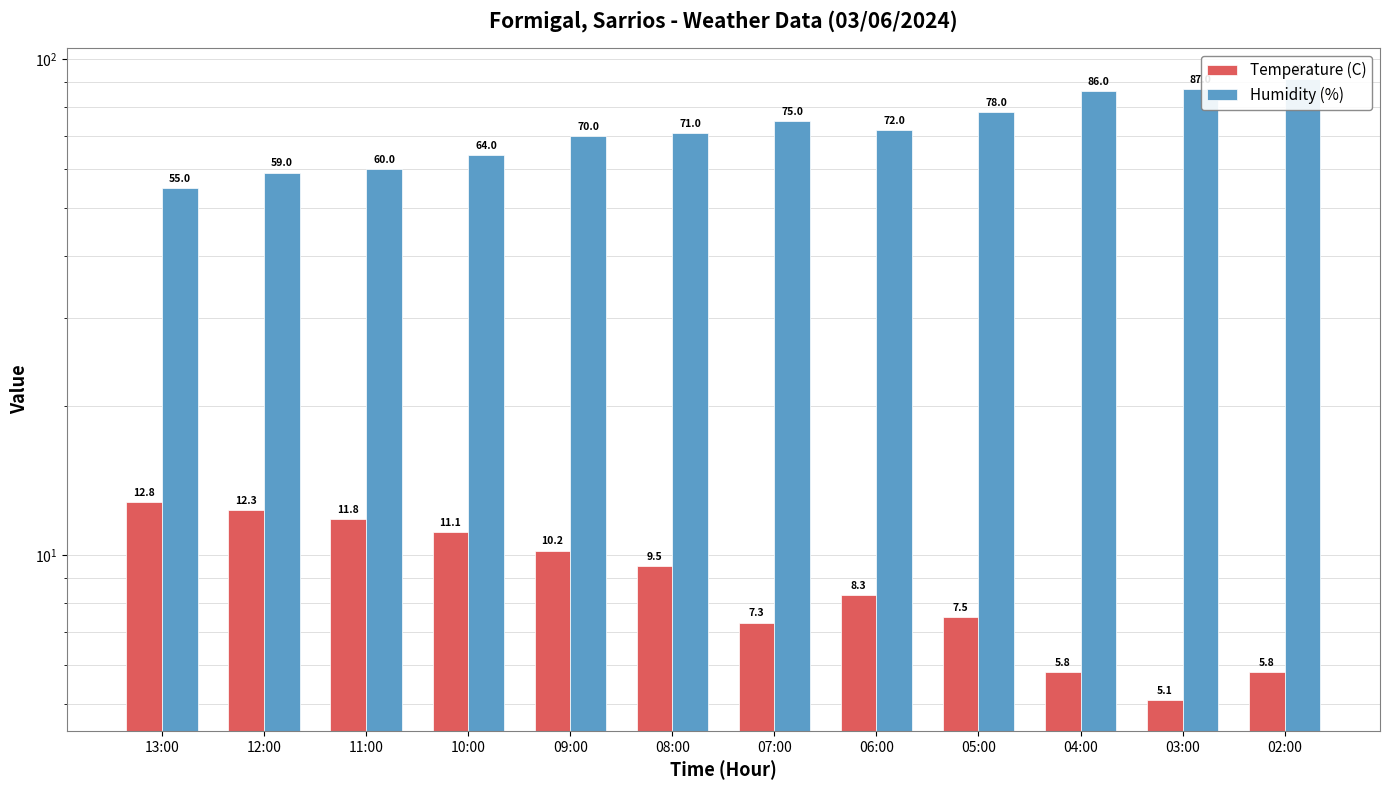

What are all the series names shown in the legend?

Temperature (C), Humidity (%)